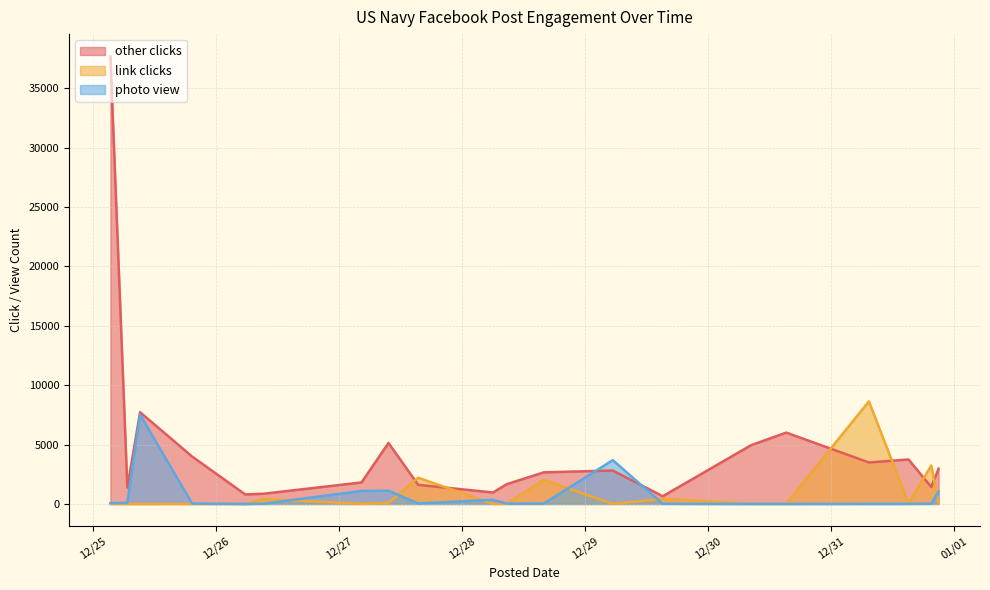

How many interior local valleys does the link clicks series have?

7